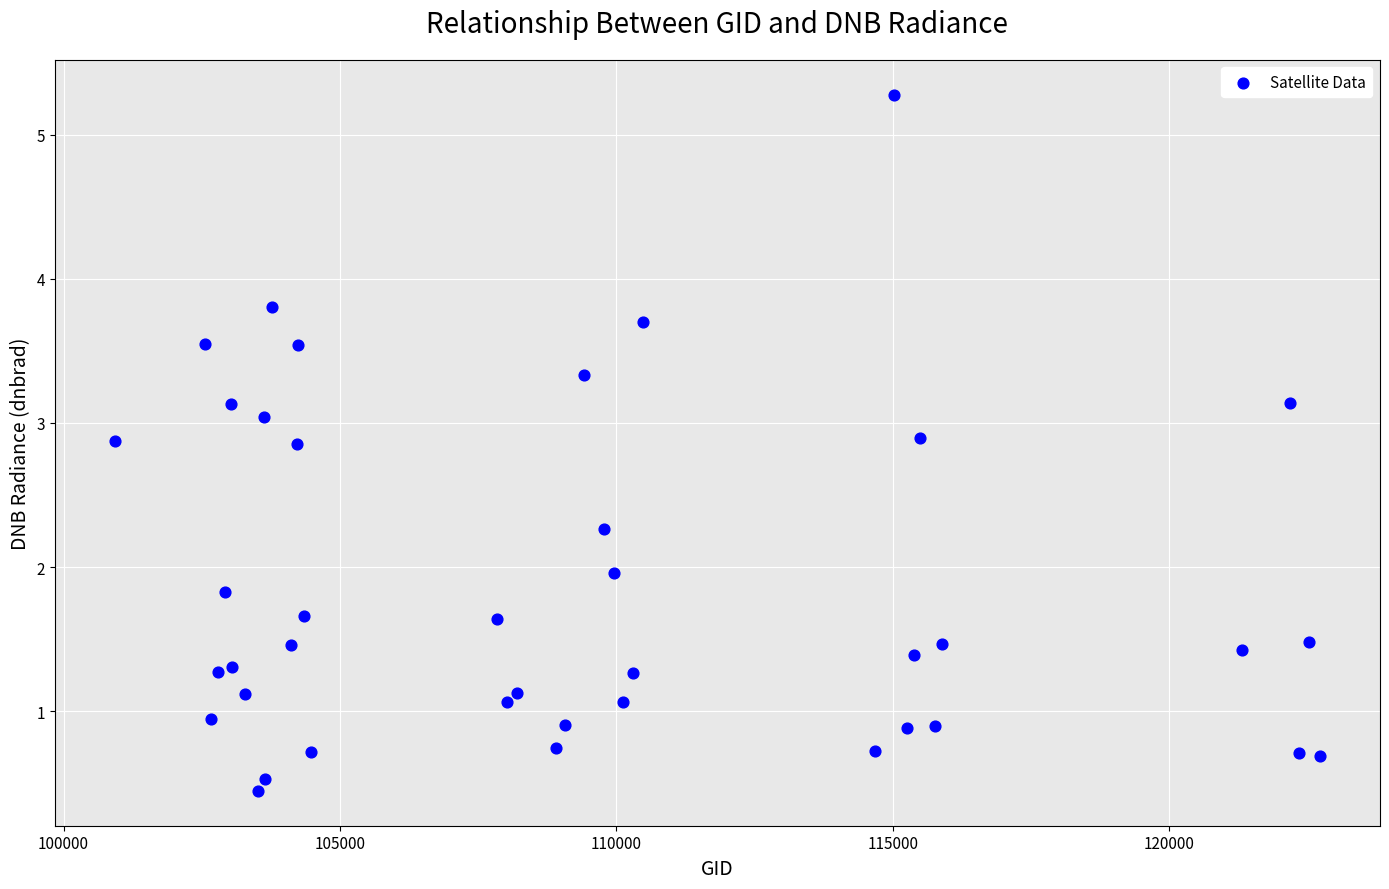

What is the range of X values (max minus min)?

21793.0